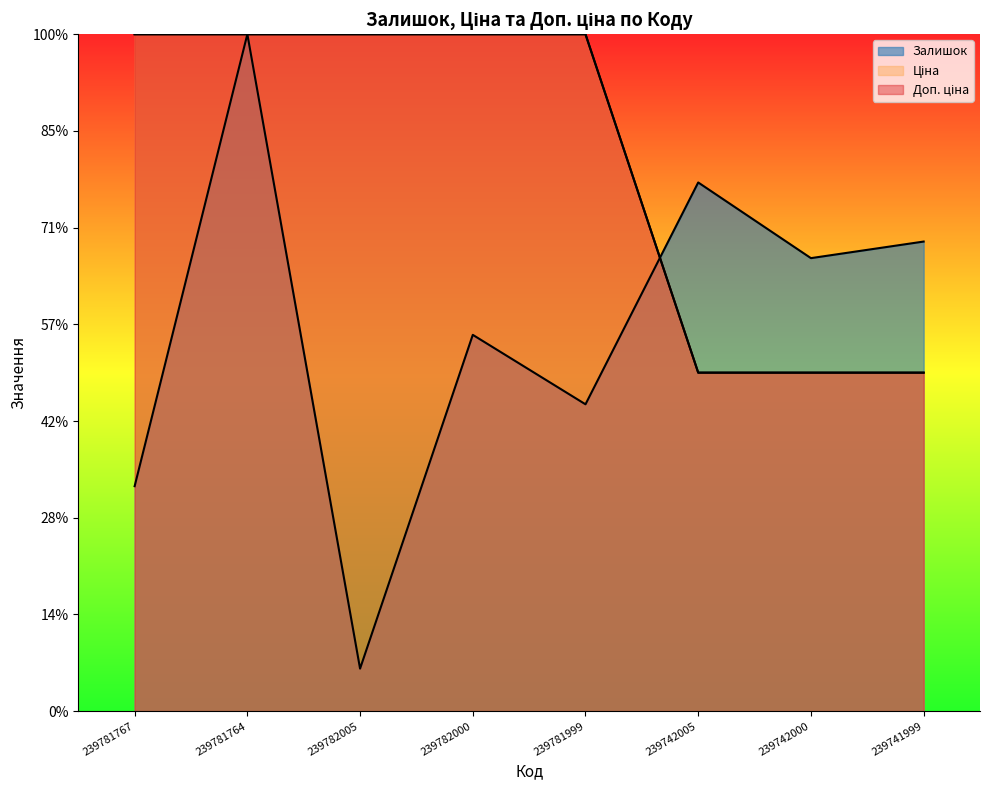

Is it true that Ціна equals 700.0 at 239781764?

True